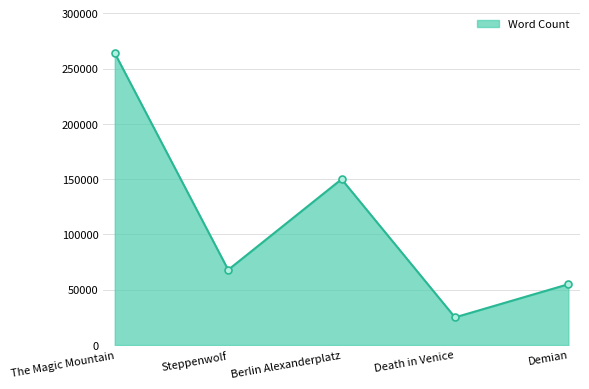

What is the label of the 3rd point from the left?

Berlin Alexanderplatz